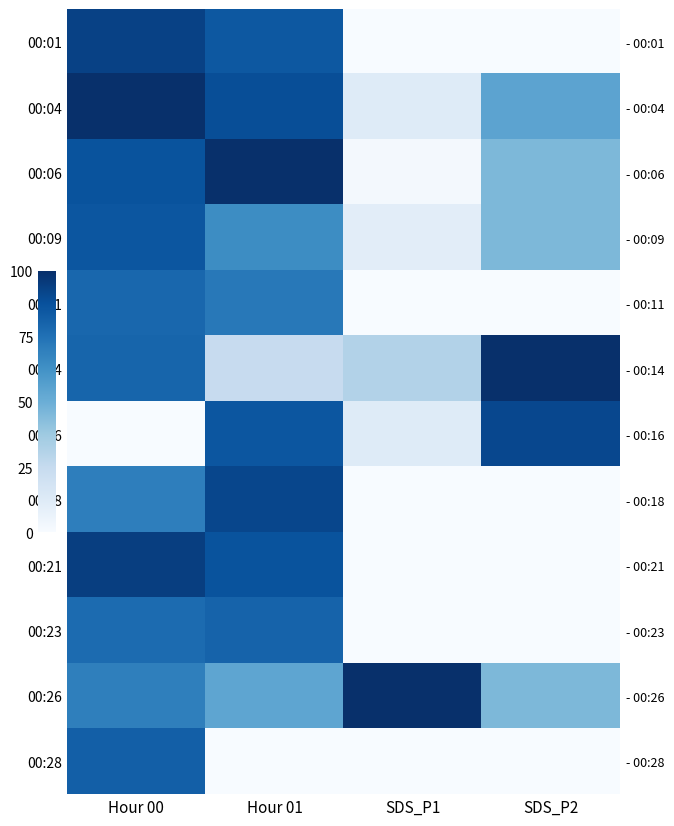

Is the value of 00:11 at SDS_P1 greater than the value of 00:04 at SDS_P2?

No